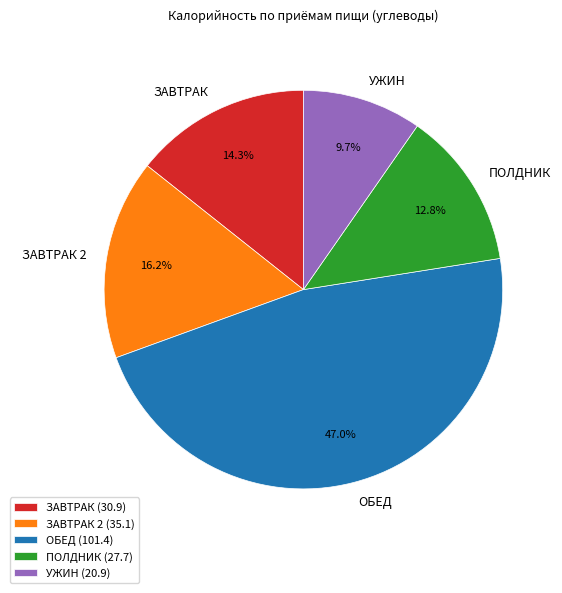

Rank the categories by value from highest to lowest.

ОБЕД, ЗАВТРАК 2, ЗАВТРАК, ПОЛДНИК, УЖИН